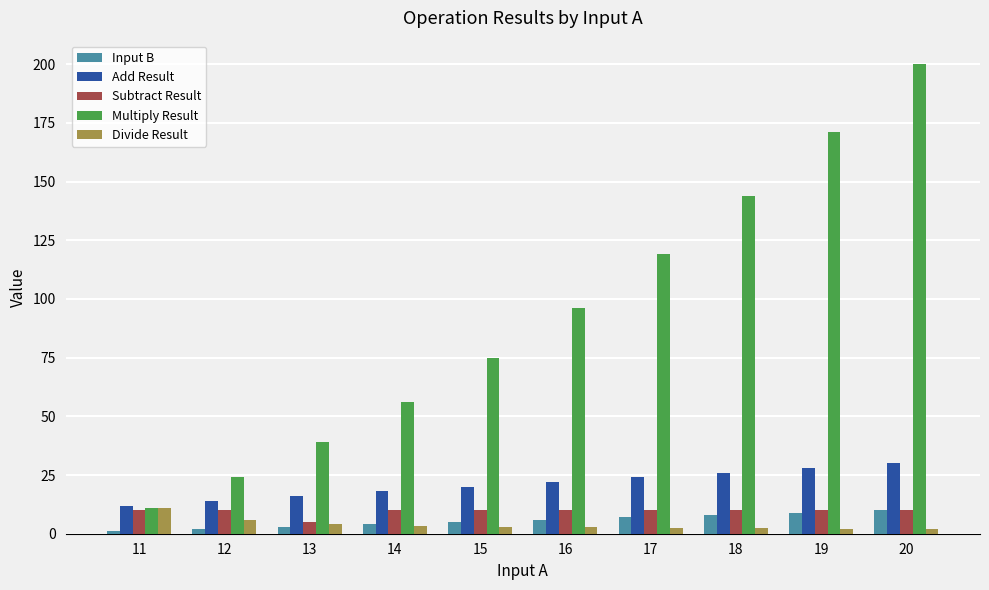

Which series has the largest total across all categories?

Multiply Result